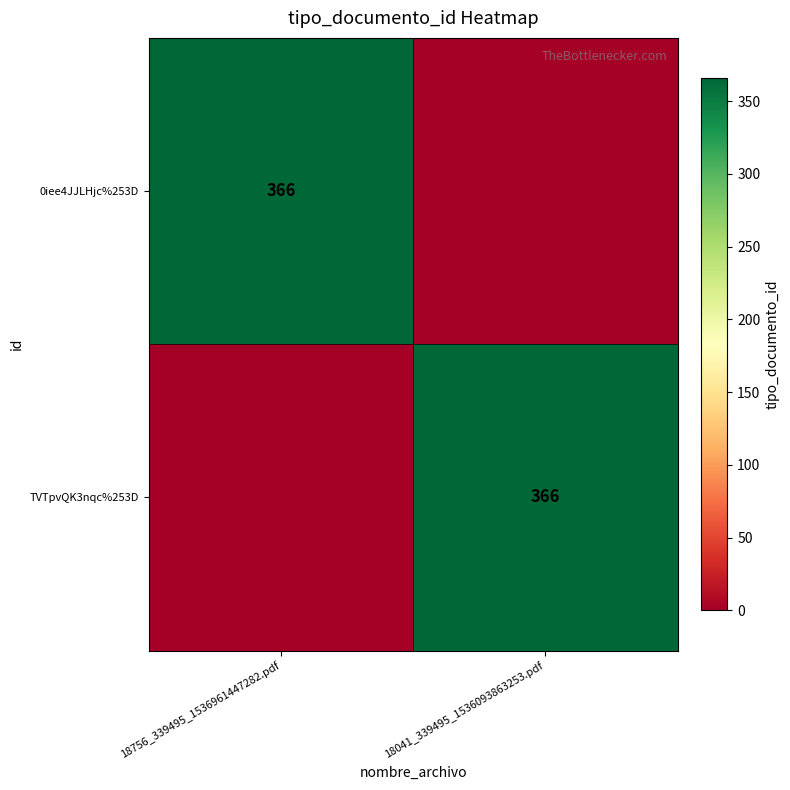

The value of 0iee4JJLHjc%253D at 18756_339495_1536961447282.pdf is 366. True or false?

True